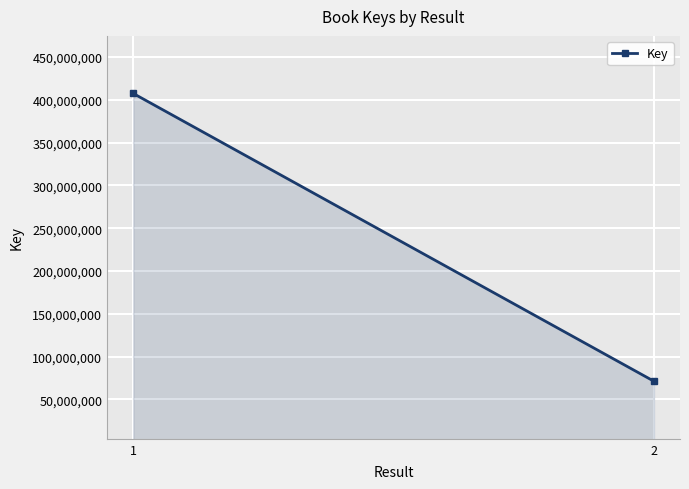

What value does the data have at 2?

71150043